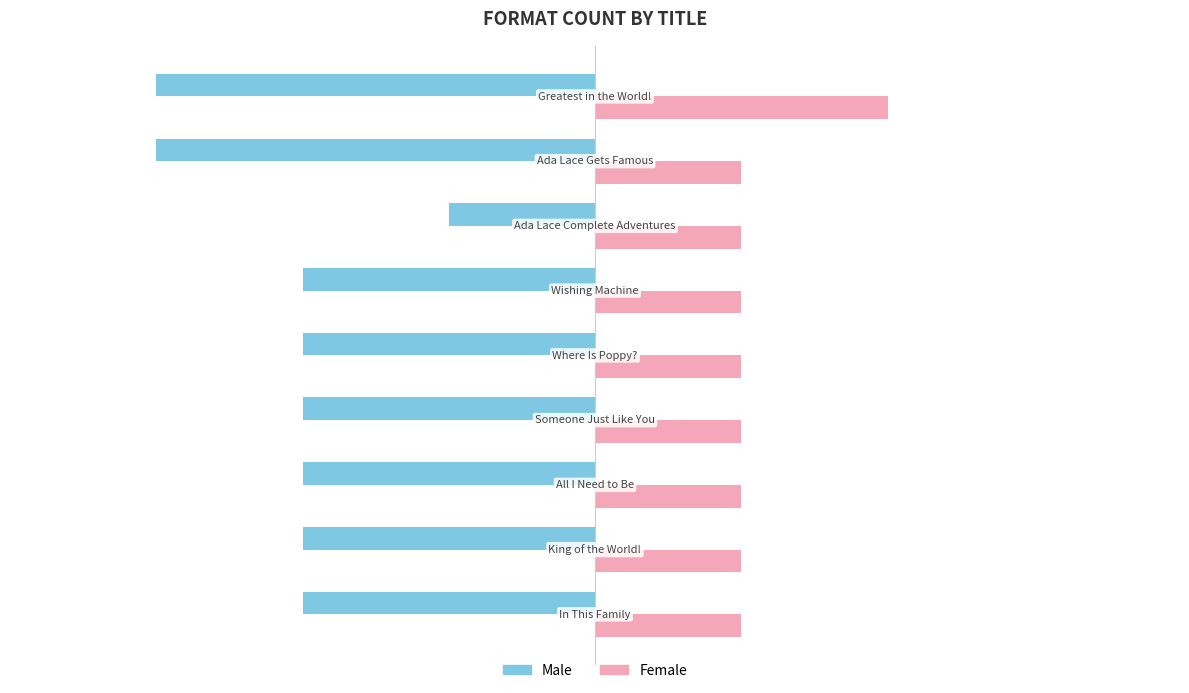

Rank the series by their average value, from highest to lowest.

Female, Male